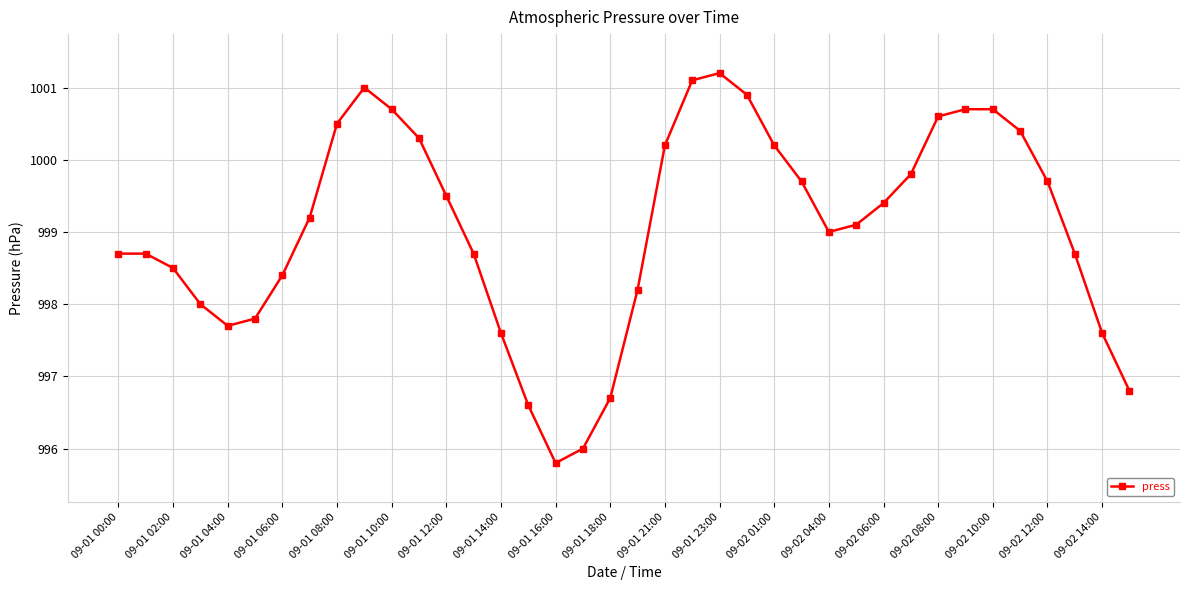

What is the value of the 12th point from the left?

1000.3